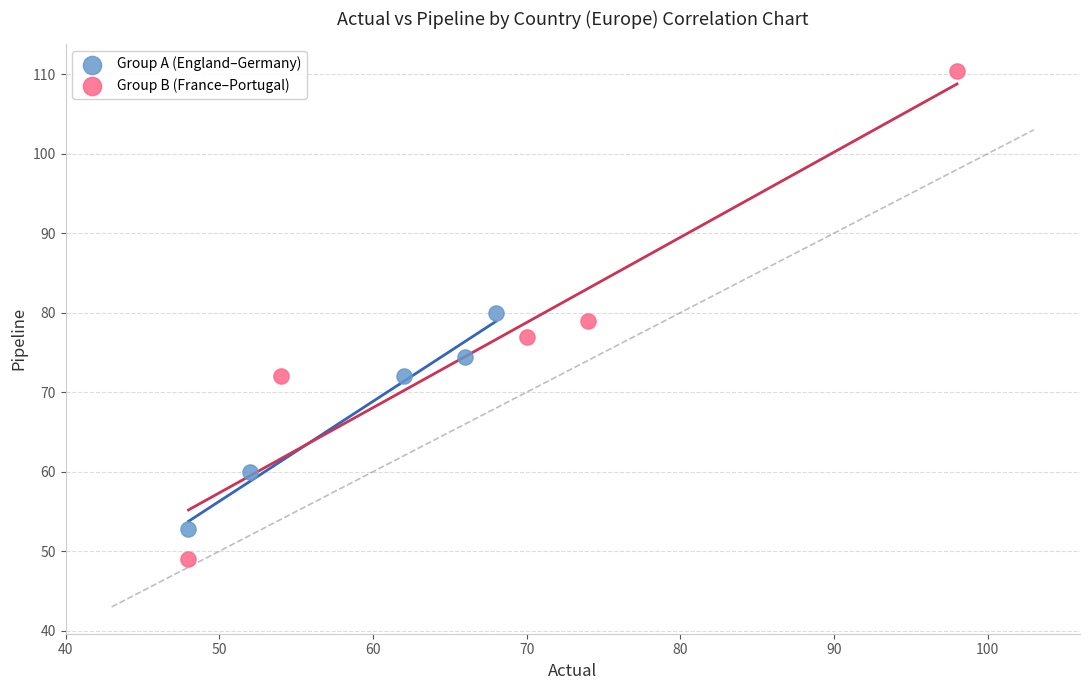

Which series has the largest Y range (max minus min)?

Group B (France–Portugal)